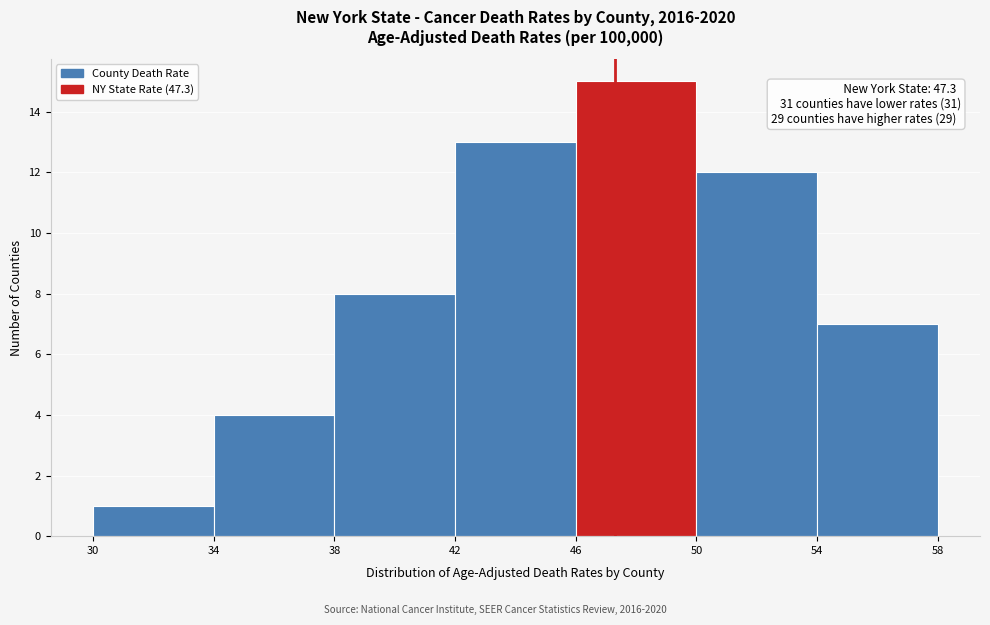

Over which range of the x-axis is the bar tallest?

46 to 50